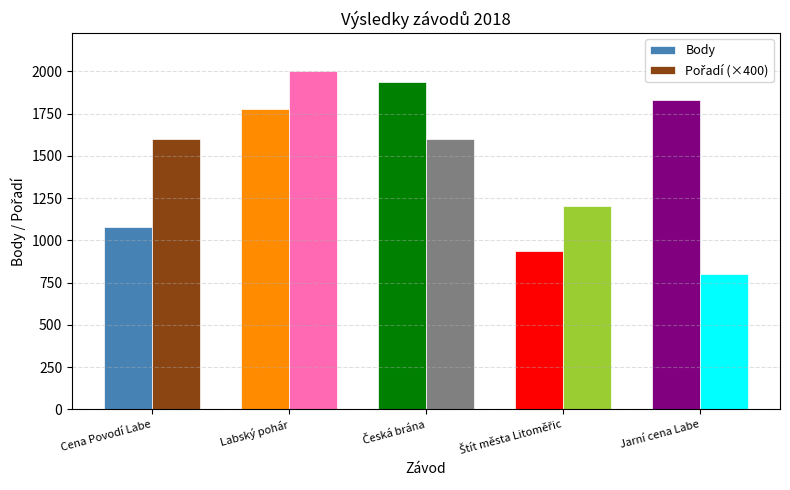

What is the total value across all series at Cena Povodí Labe?

2681